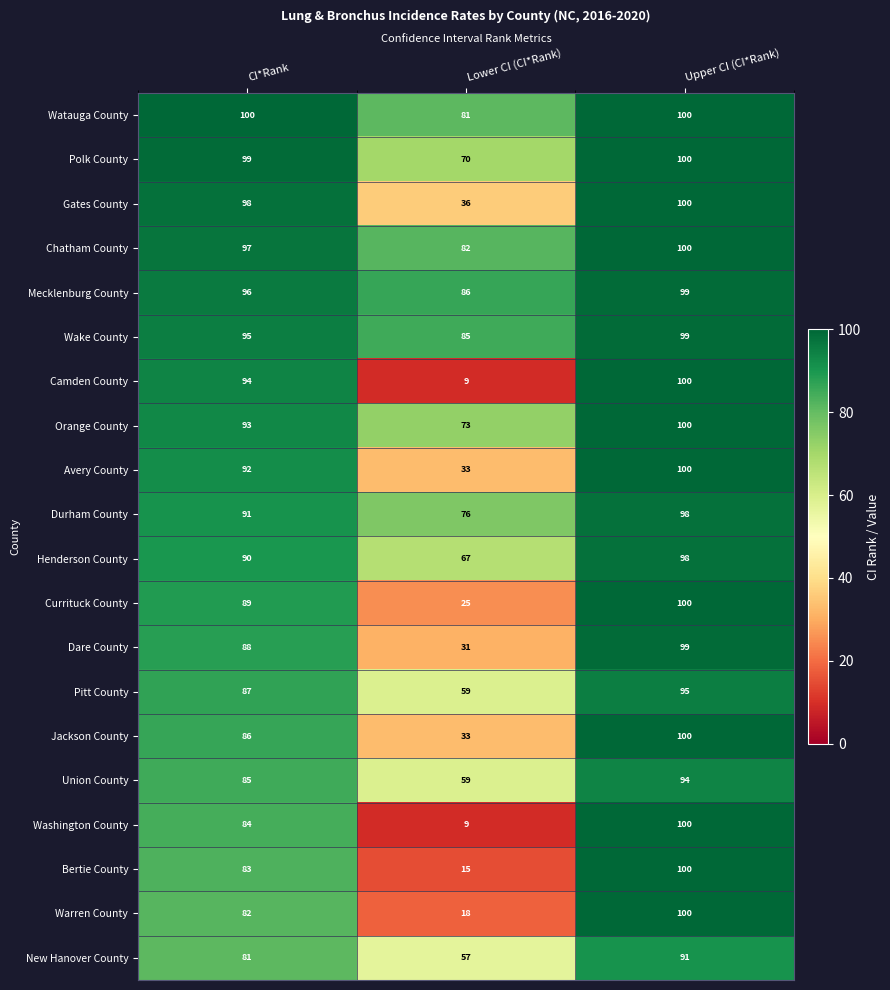

How many distinct data groups are displayed?

20